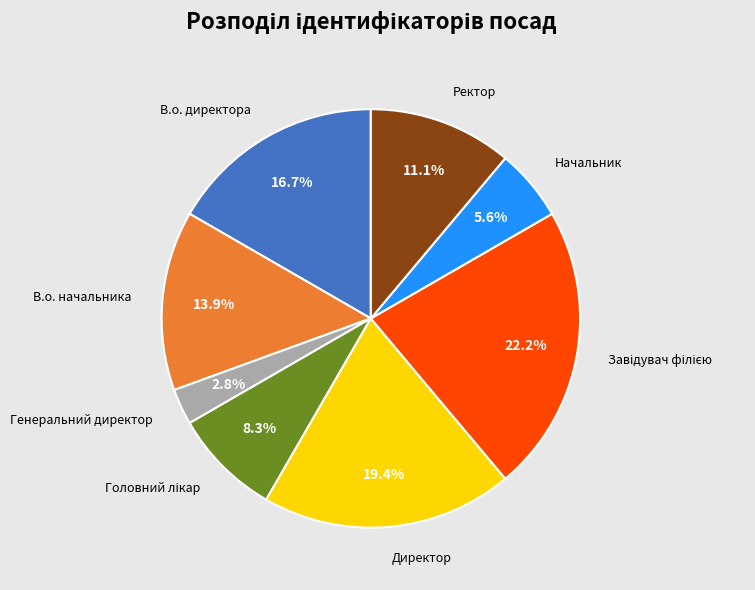

True or false: В.о. директора accounts for 4% of the total.

False